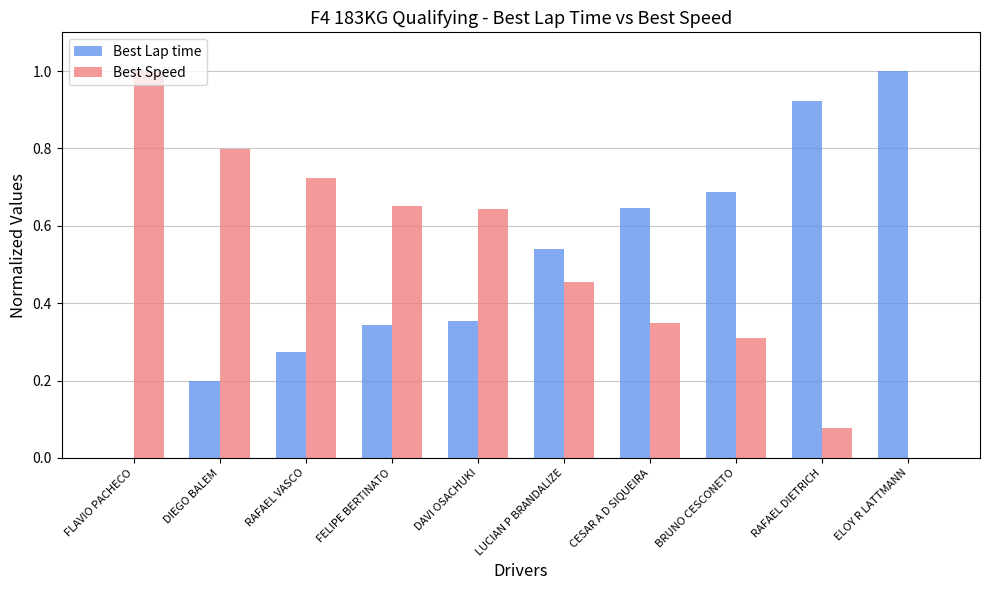

How many groups of bars are there?

10